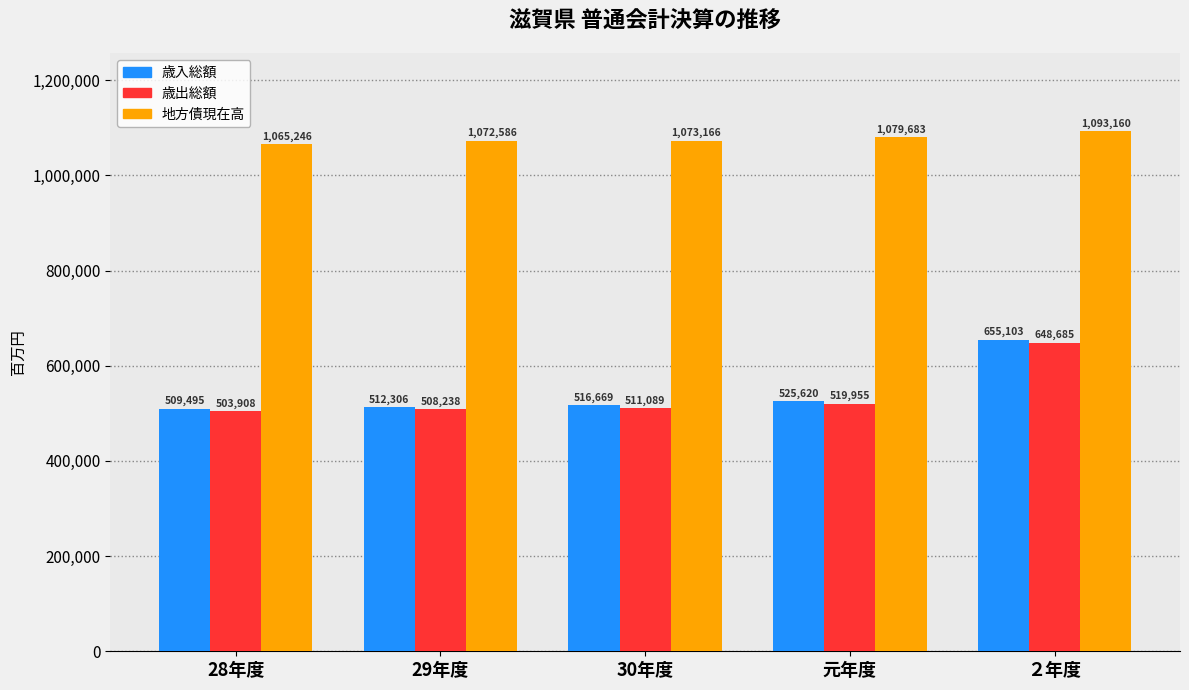

What is the minimum value shown in the chart?

503908